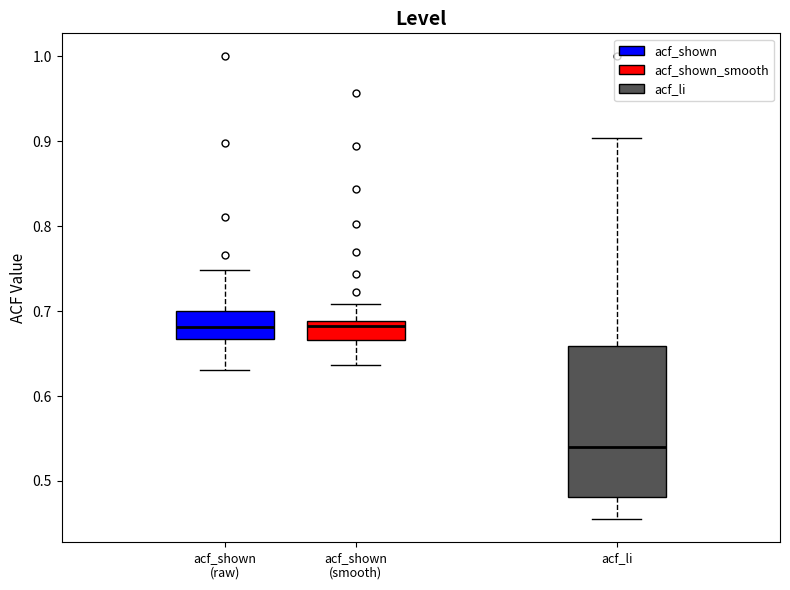

Where is the upper edge of the box for acf_shown (smooth) on the y-axis? The values are not printed on the chart, so give them approximately, as read against the axis.

0.69